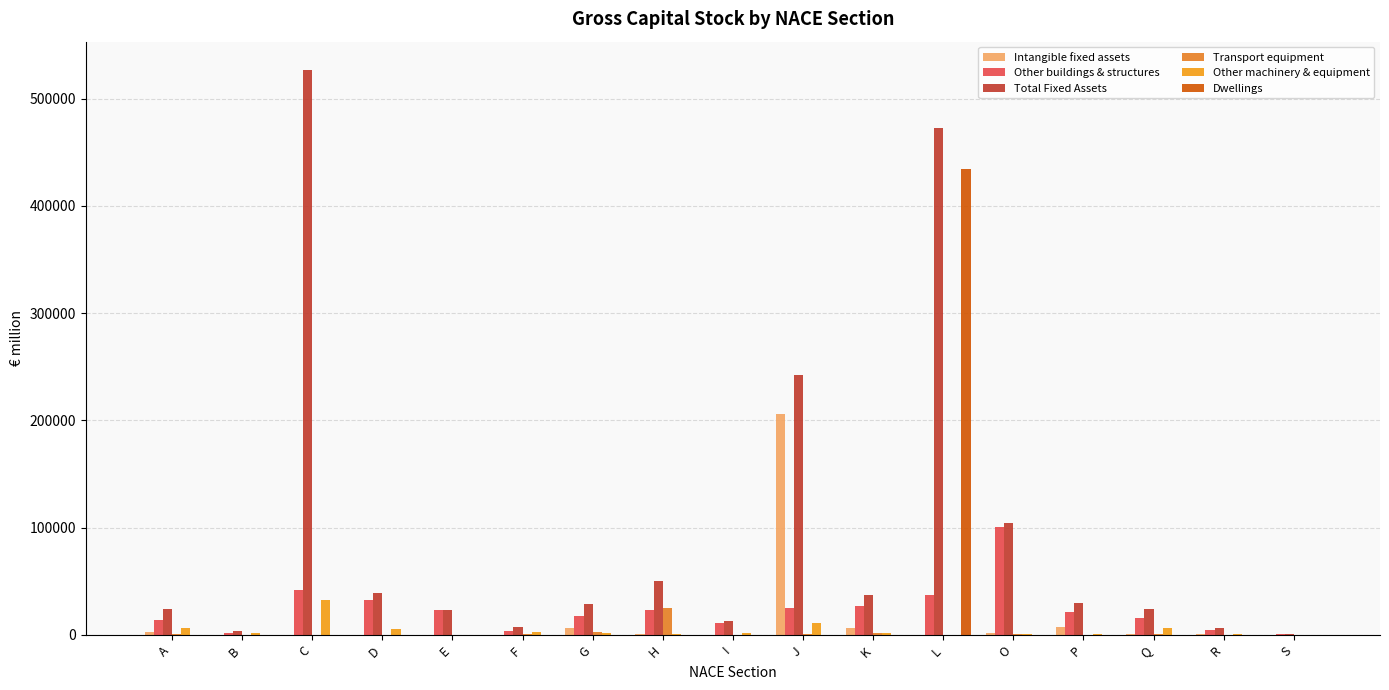

How many categories are shown in the chart?

17